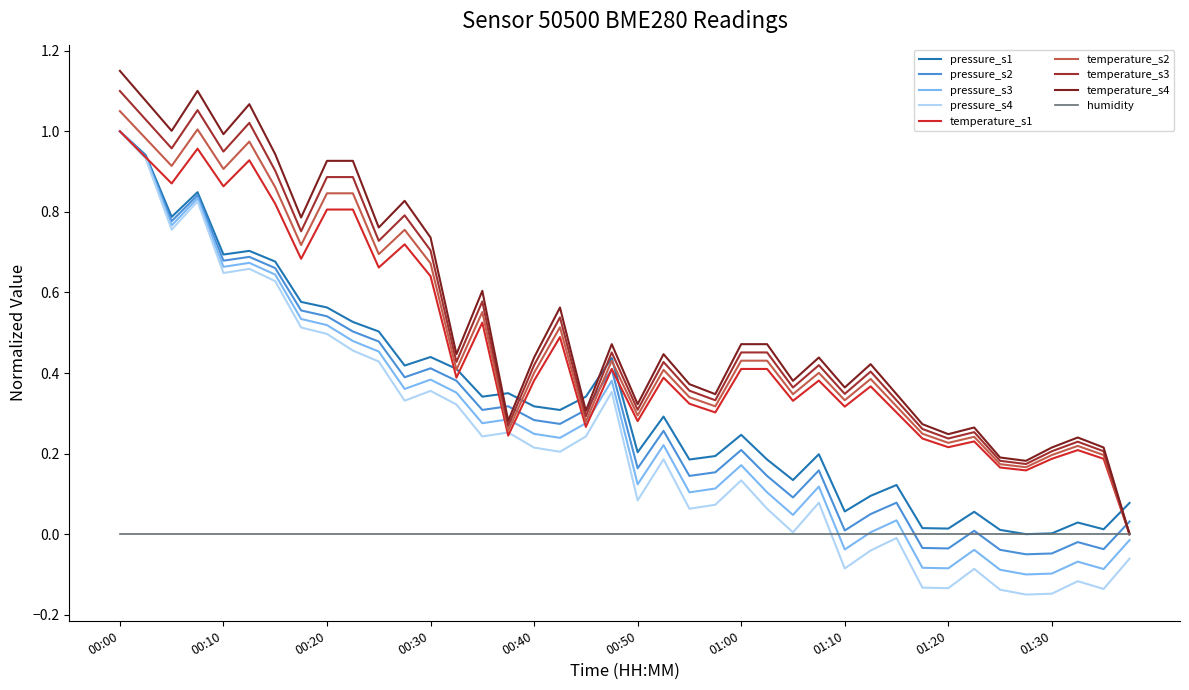

True or false: pressure_s4 and temperature_s4 cross at least once.

False